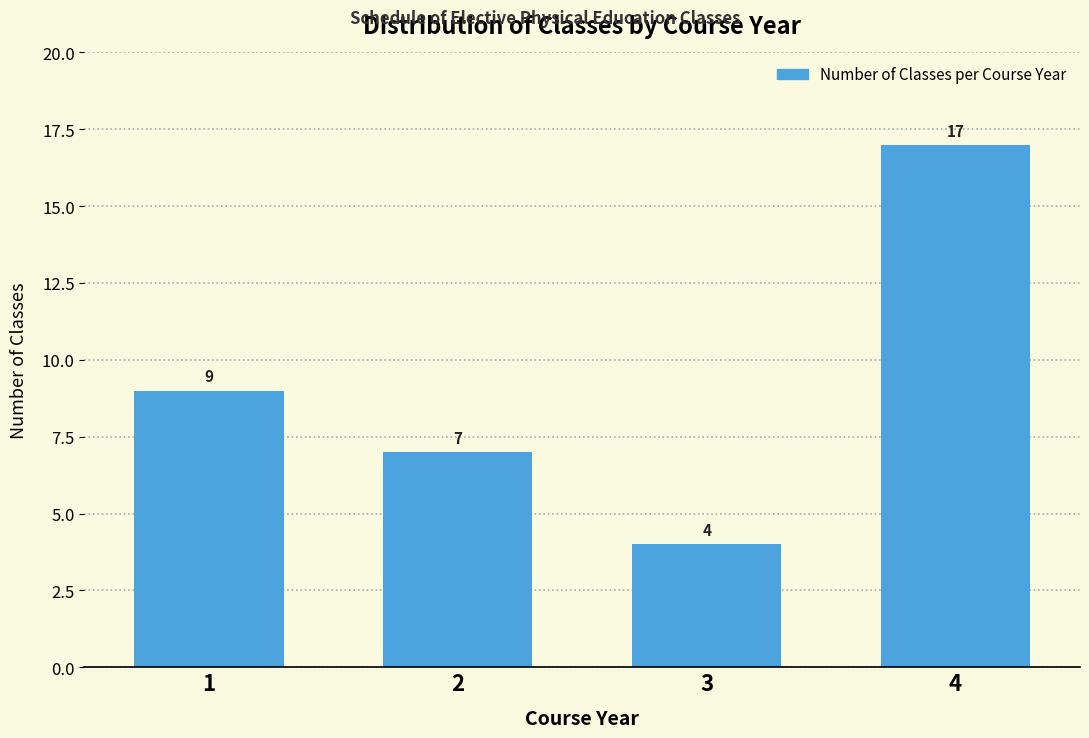

Reading left to right, transcribe all the data shown in this chart.

1=9	2=7	3=4	4=17